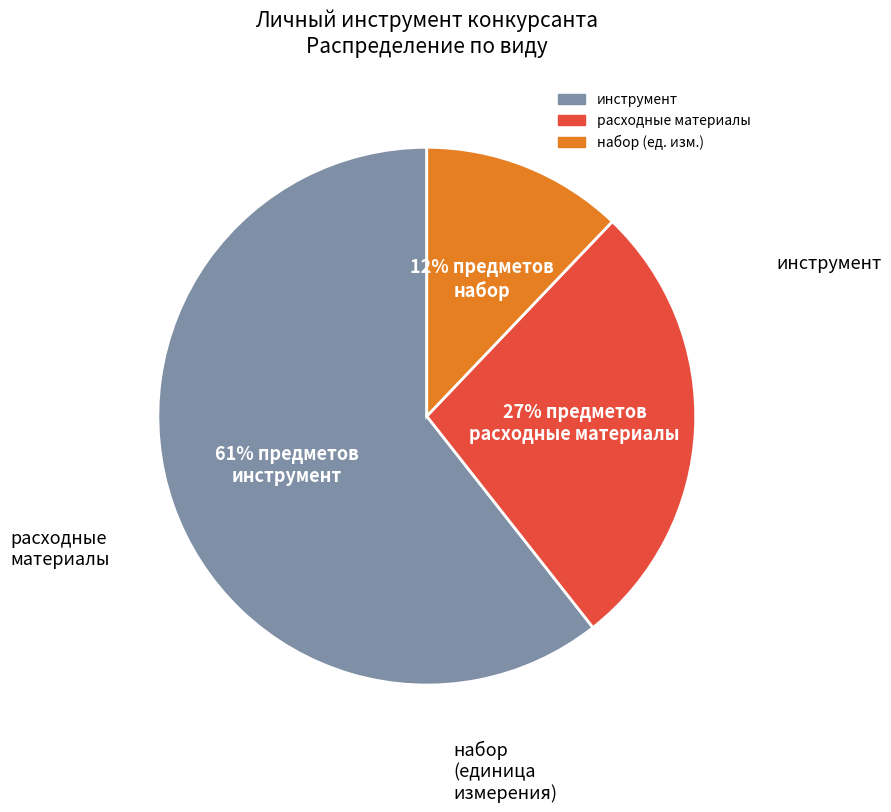

Combined, do инструмент and набор account for over 50%?

Yes